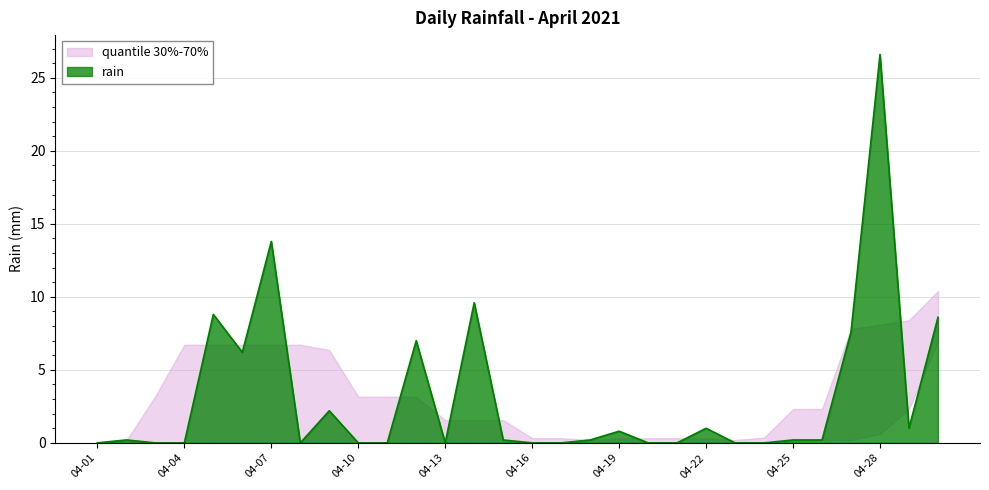

At which label is rain closest to 13?

04-07